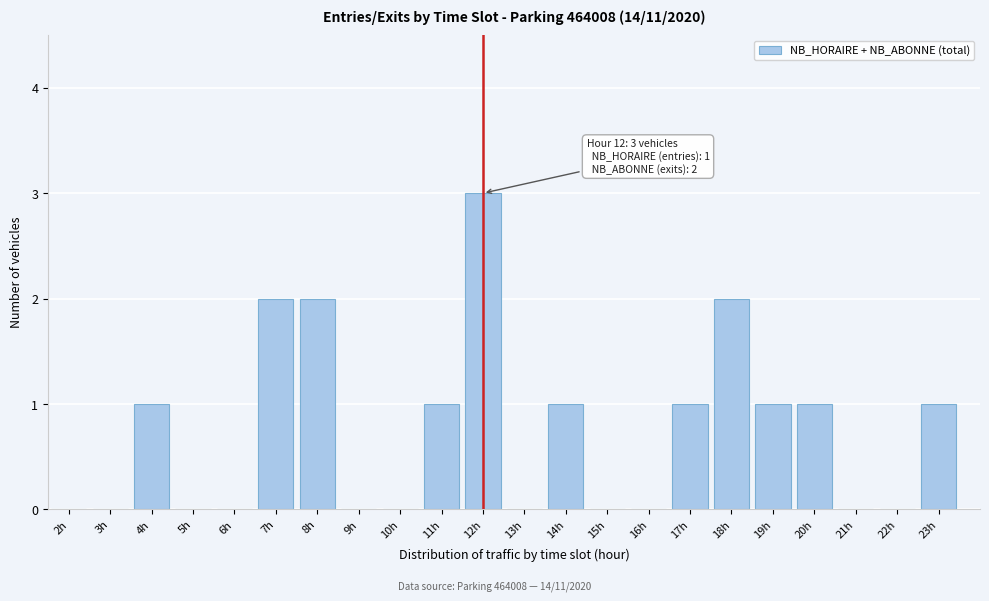

Reading right to left, list all the values displayed in this chart.

23h=1	22h=0	21h=0	20h=1	19h=1	18h=2	17h=1	16h=0	15h=0	14h=1	13h=0	12h=3	11h=1	10h=0	9h=0	8h=2	7h=2	6h=0	5h=0	4h=1	3h=0	2h=0